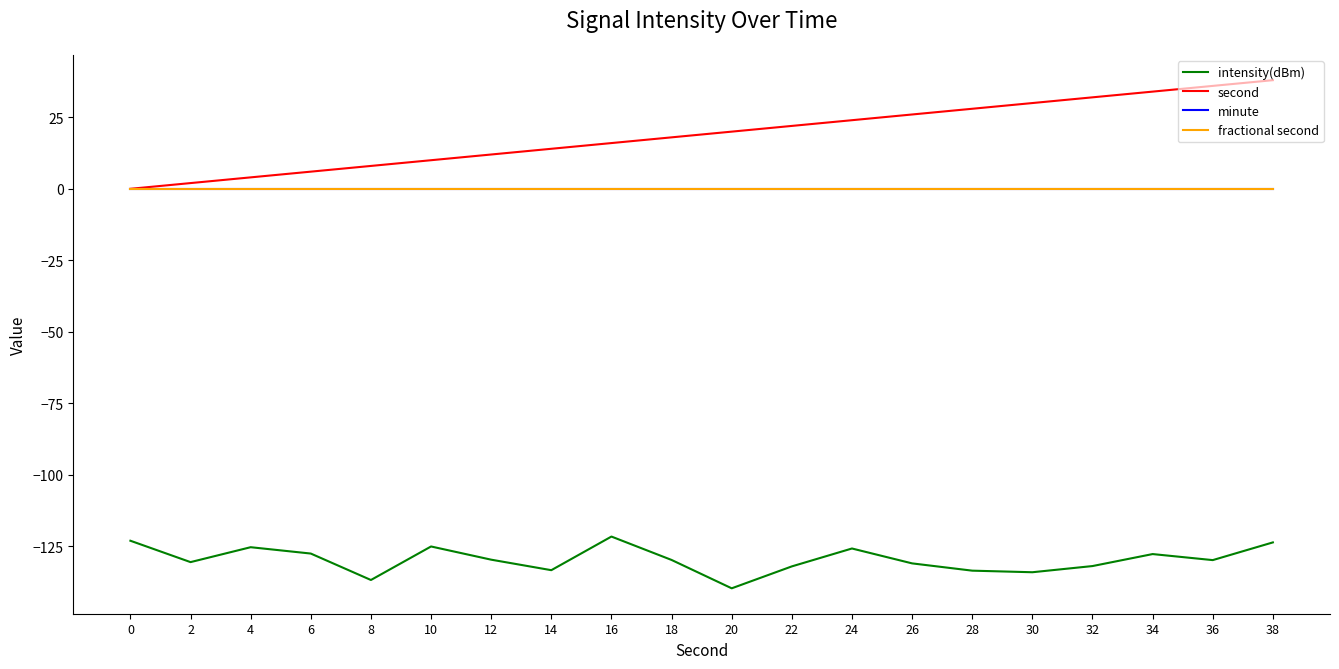

Which series has the largest total across all categories?

second